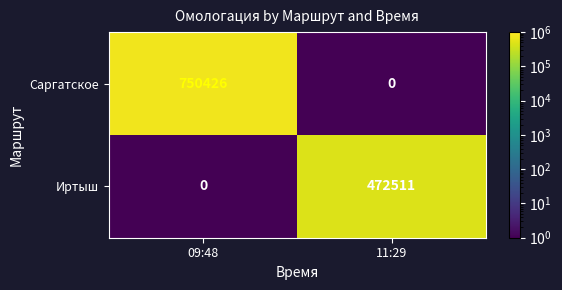

What is the maximum value shown in the chart?

750426